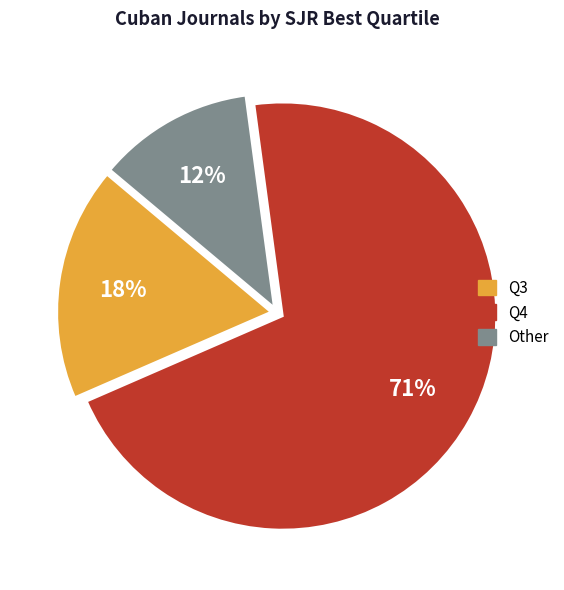

To the nearest percent, what percentage of the pie is Other?

12%